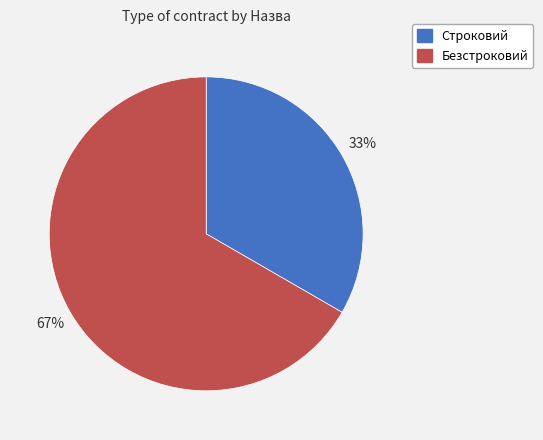

Which has a higher value, Безстроковий or Строковий?

Безстроковий